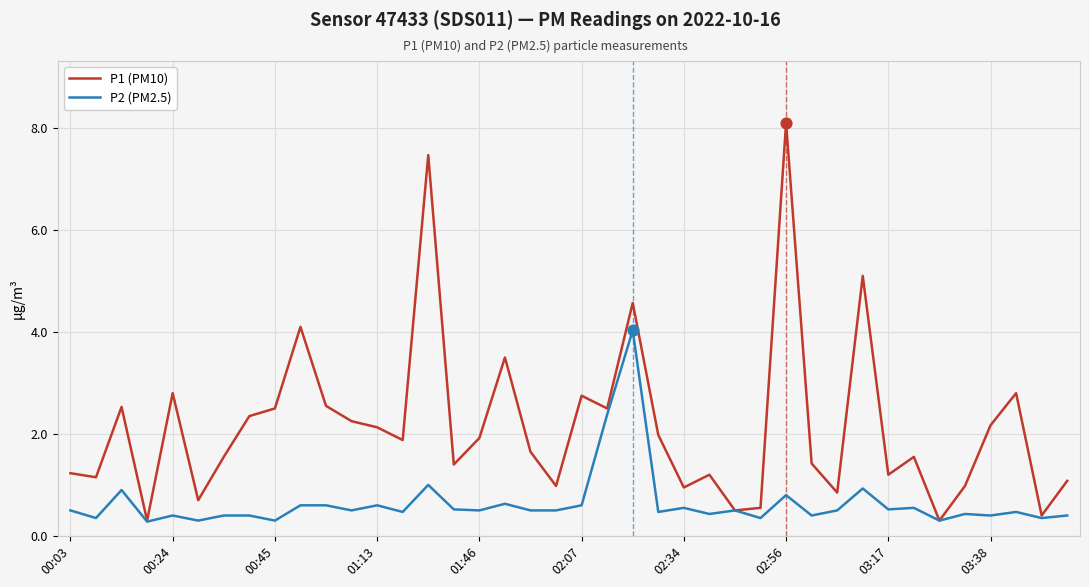

Which series has the largest total across all categories?

P1 (PM10)